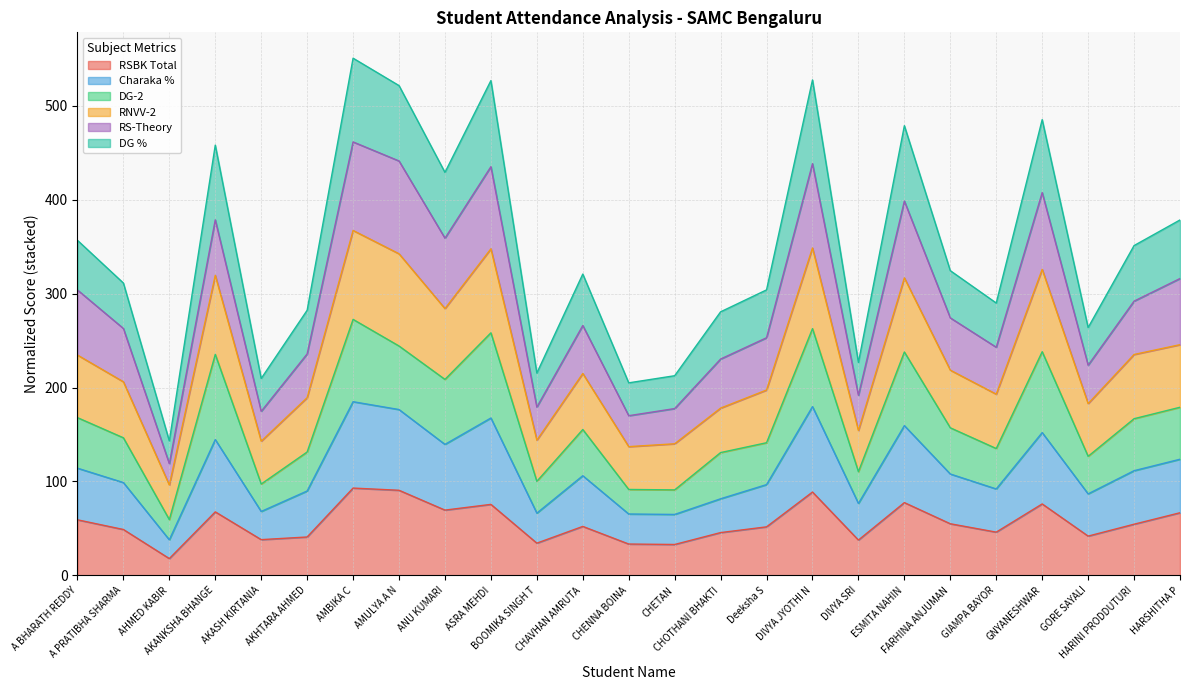

The value of Charaka % at A PRATIBHA SHARMA is 366.3. True or false?

False